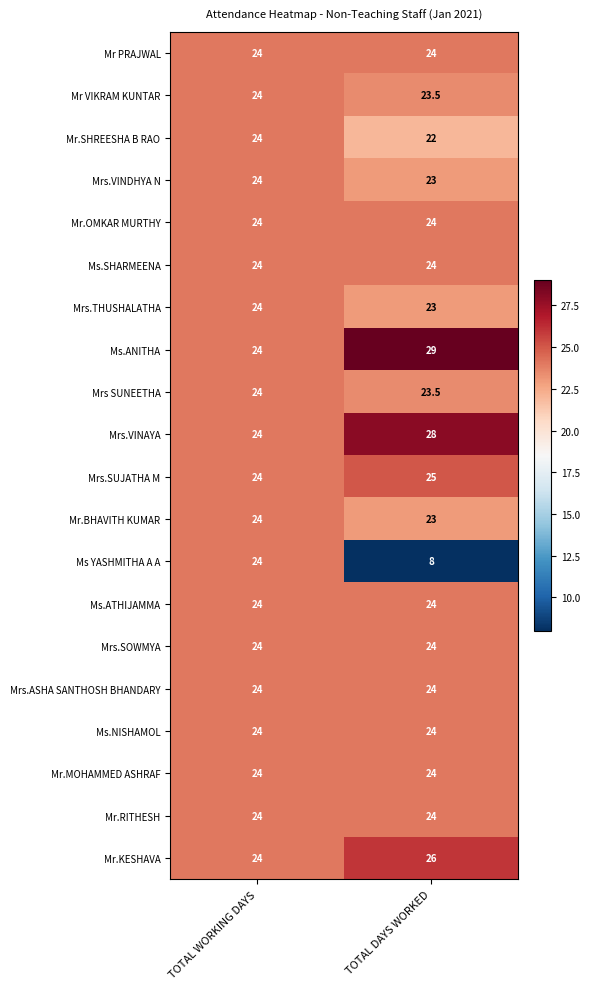

Which category has the lowest value across all series?

TOTAL DAYS WORKED